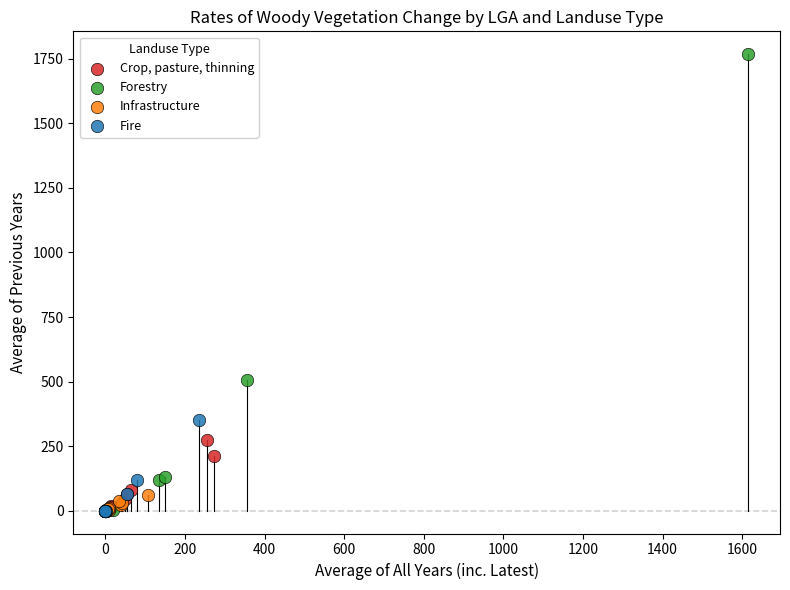

Which series has the largest Y range (max minus min)?

Forestry